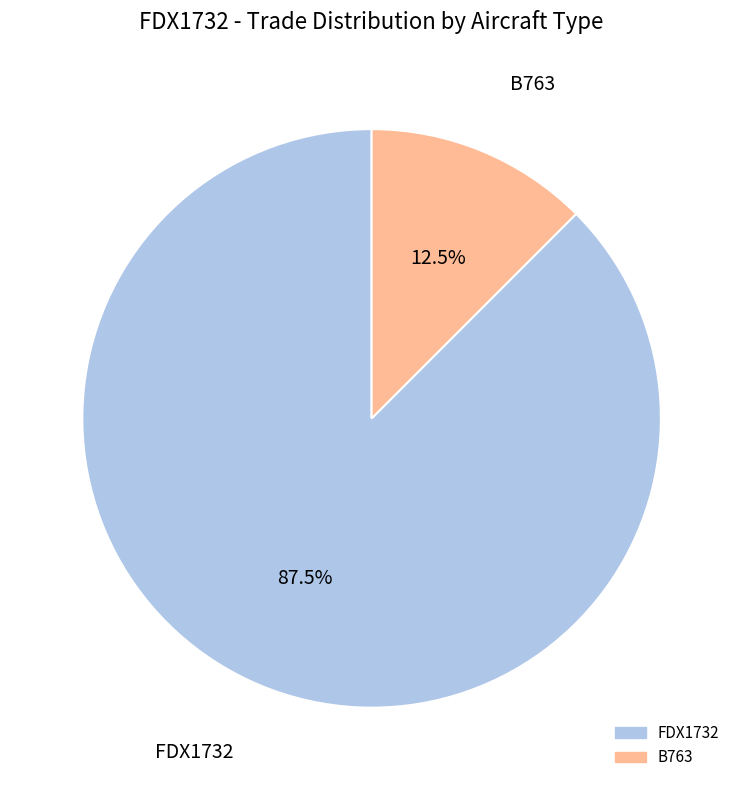

Count the number of slices in the pie.

2